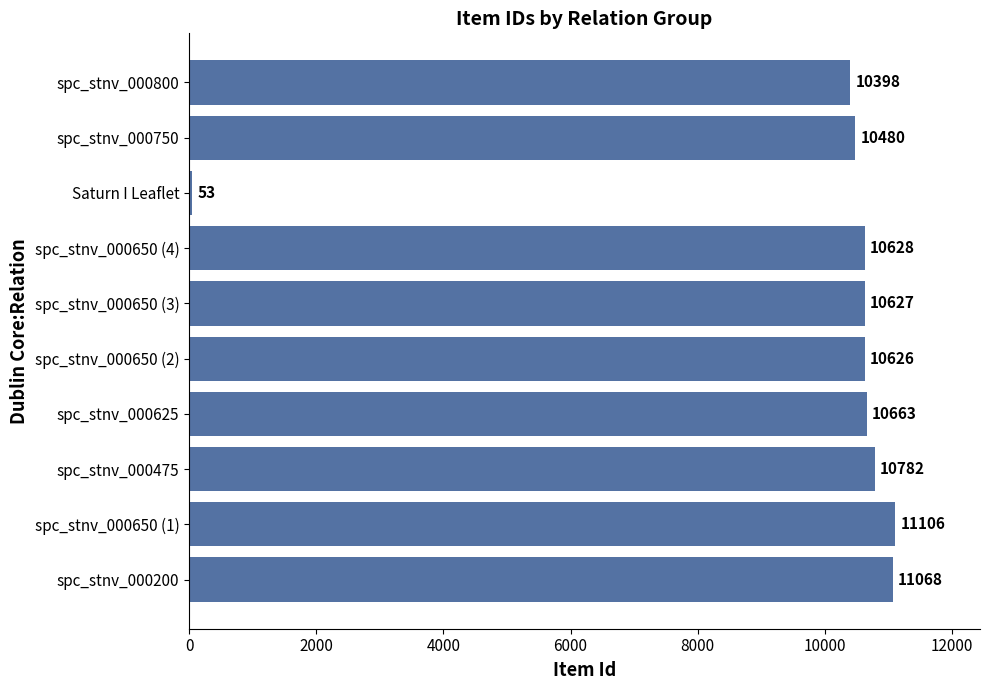

Is it true that the value at Saturn I Leaflet is 53?

True